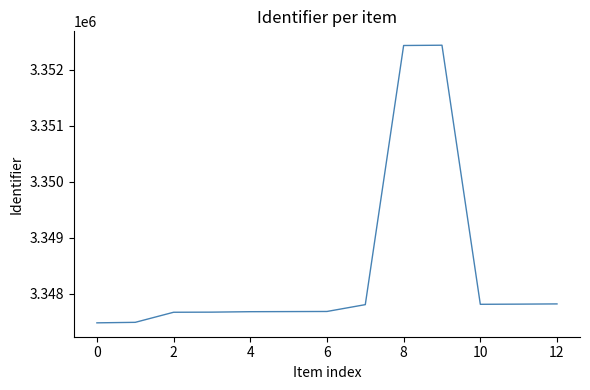

What is the difference between the maximum and minimum values?

4957